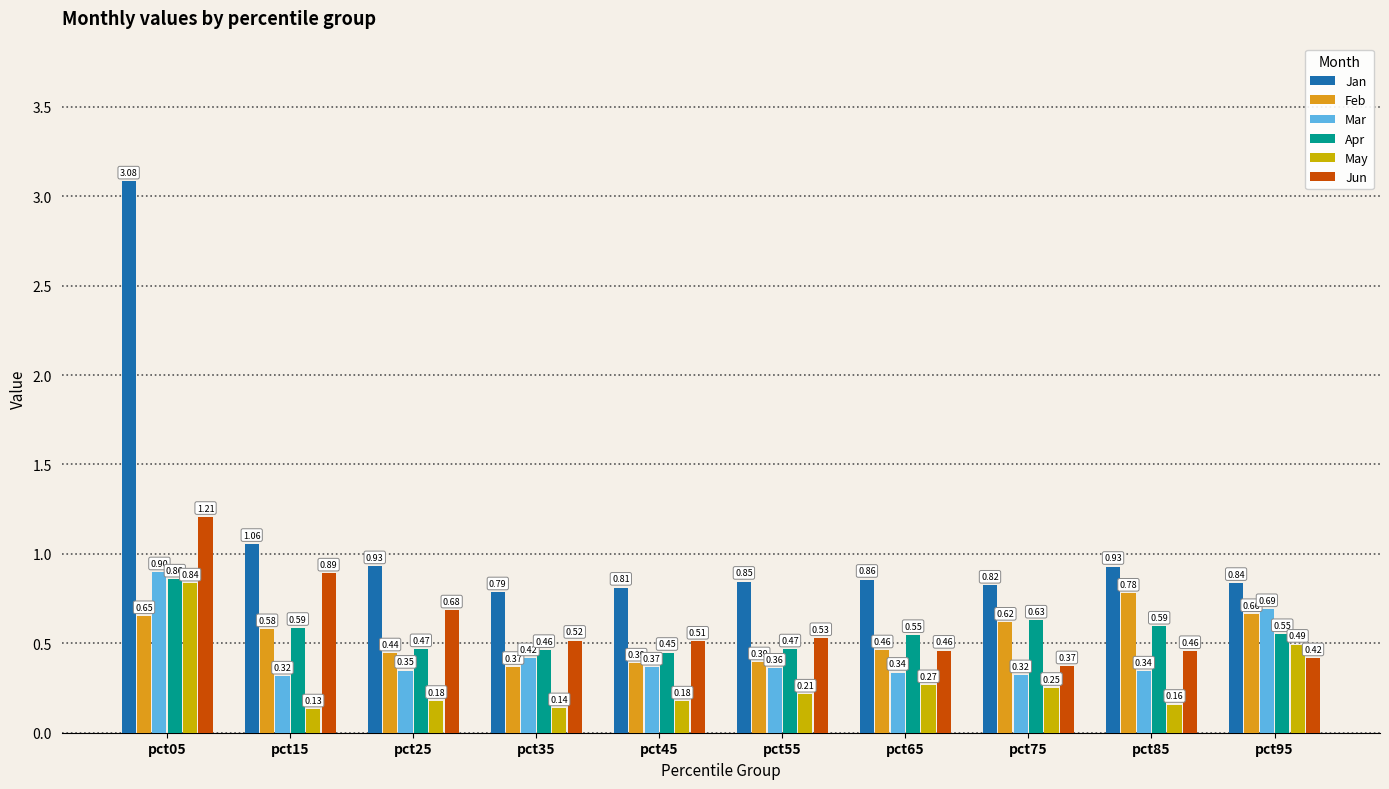

What is the total value across all series at pct65?

2.9